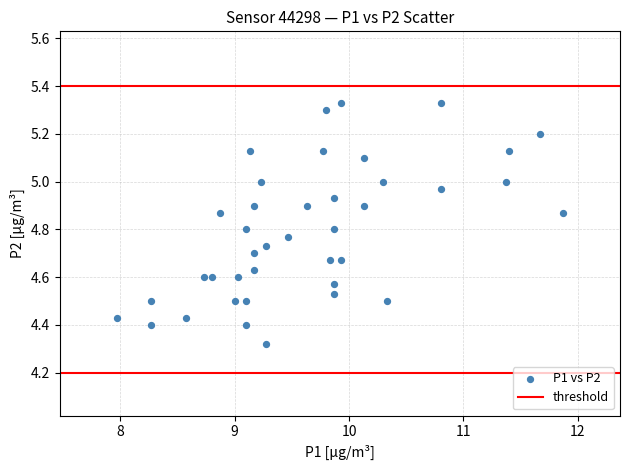

What is the range of Y values (max minus min)?

1.0